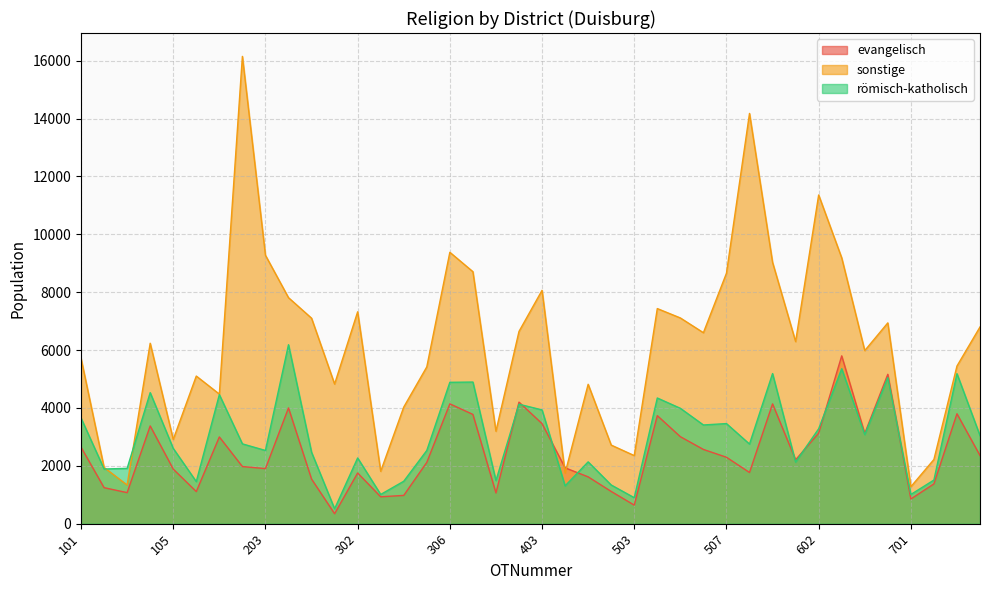

What are all the series names shown in the legend?

evangelisch, sonstige, römisch-katholisch